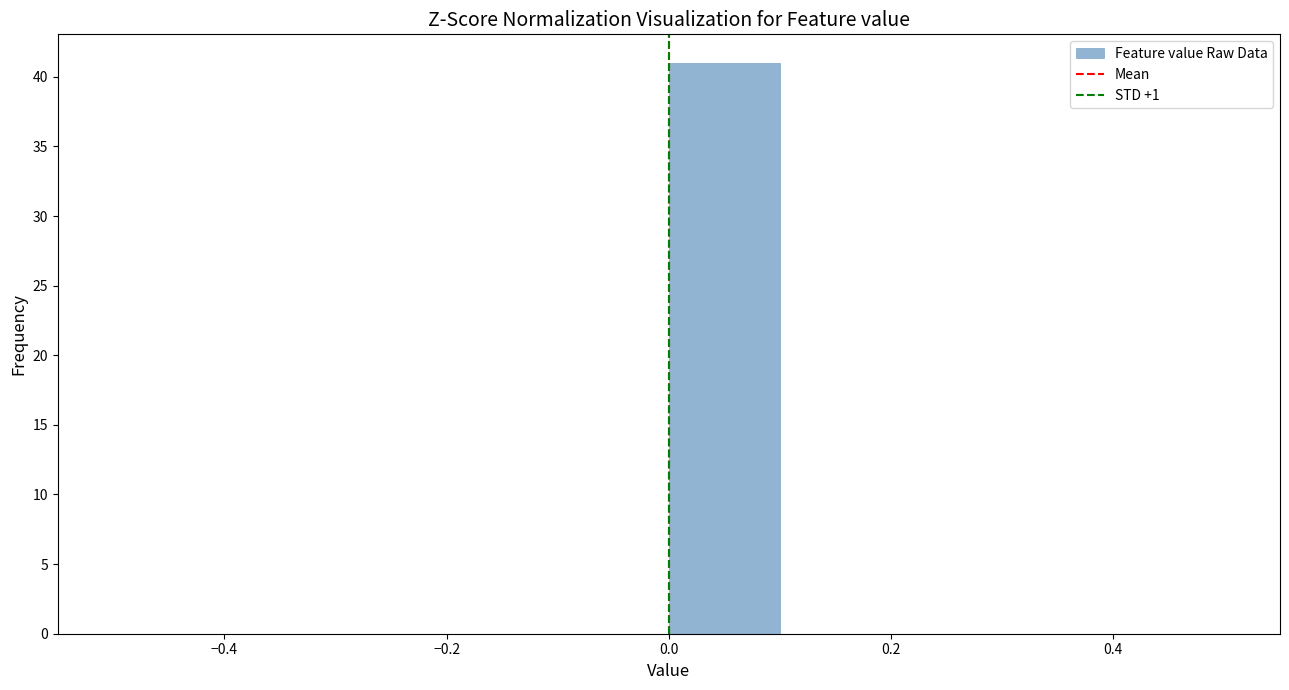

Which range on the x-axis has the tallest bar?

0.0 to 0.1